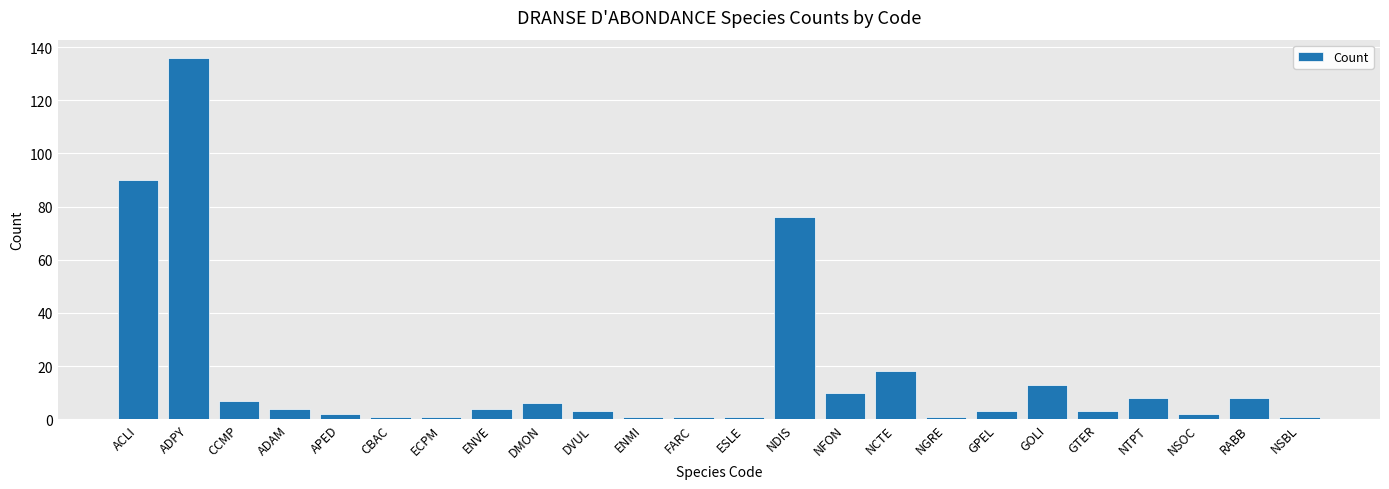

Which has a higher value, ADPY or ADAM?

ADPY